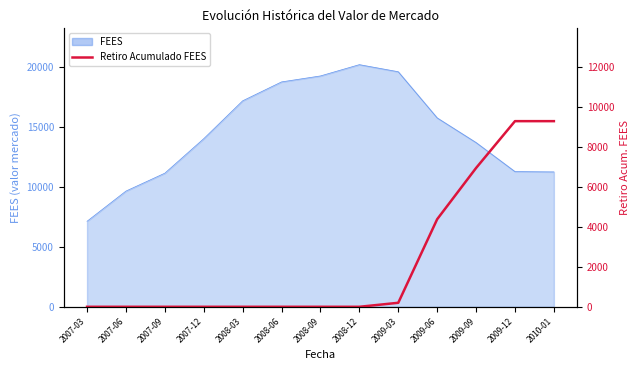

How many values are above zero?

5